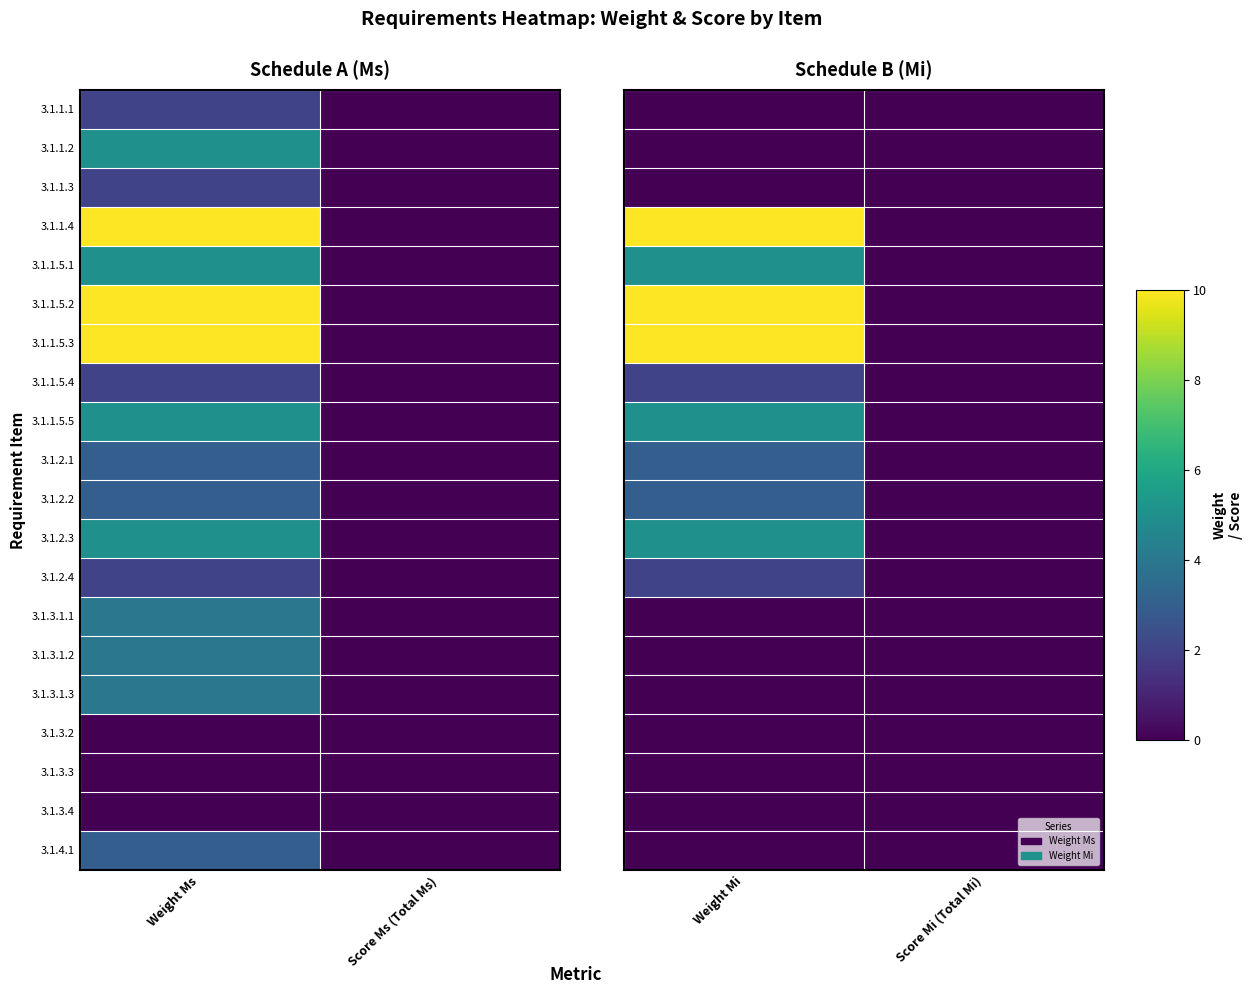

Rank the series by their maximum value, from lowest to highest.

3.1.1.1, 3.1.1.2, 3.1.1.3, 3.1.3.1.1, 3.1.3.1.2, 3.1.3.1.3, 3.1.3.2, 3.1.3.3, 3.1.3.4, 3.1.4.1, 3.1.1.5.4, 3.1.2.4, 3.1.2.1, 3.1.2.2, 3.1.1.5.1, 3.1.1.5.5, 3.1.2.3, 3.1.1.4, 3.1.1.5.2, 3.1.1.5.3